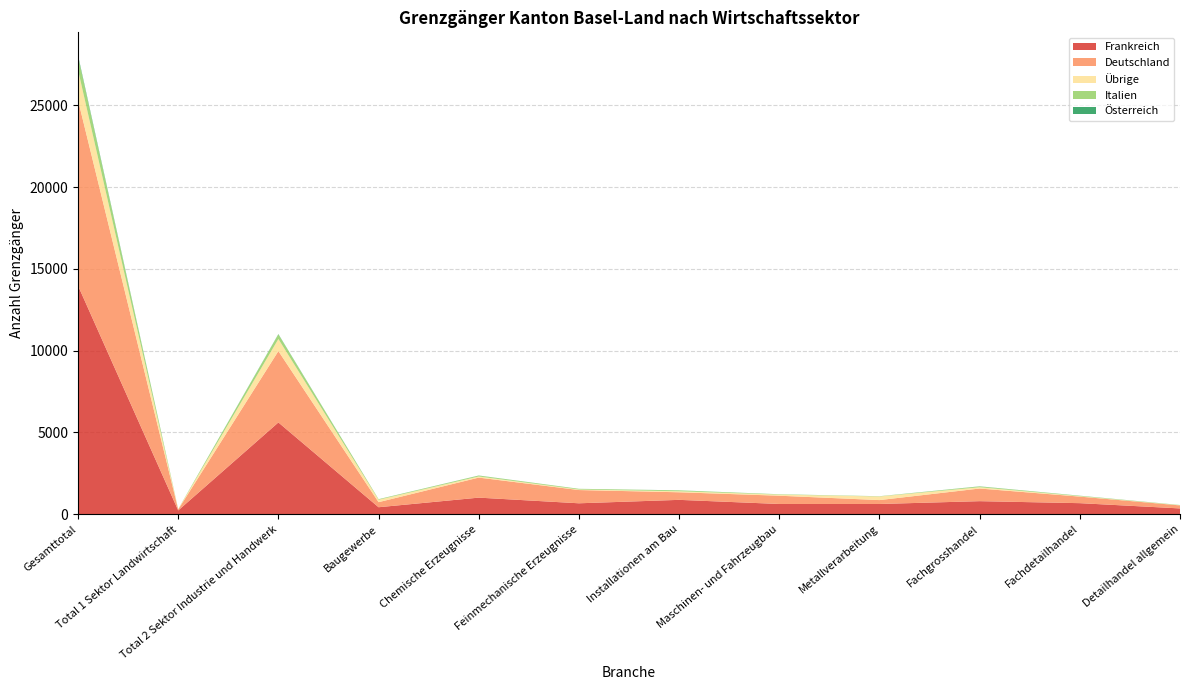

Reading left to right, list all the values displayed in this chart.

Frankreich: Gesamttotal=13977	Total 1 Sektor Landwirtschaft=235	Total 2 Sektor Industrie und Handwerk=5615	Baugewerbe=430	Chemische Erzeugnisse=1017	Feinmechanische Erzeugnisse=671	Installationen am Bau=881	Maschinen- und Fahrzeugbau=629	Metallverarbeitung=628	Fachgrosshandel=801	Fachdetailhandel=679	Detailhandel allgemein=357
Deutschland: Gesamttotal=11352	Total 1 Sektor Landwirtschaft=61	Total 2 Sektor Industrie und Handwerk=4363	Baugewerbe=310	Chemische Erzeugnisse=1225	Feinmechanische Erzeugnisse=810	Installationen am Bau=464	Maschinen- und Fahrzeugbau=505	Metallverarbeitung=239	Fachgrosshandel=773	Fachdetailhandel=401	Detailhandel allgemein=184
Übrige: Gesamttotal=1840	Total 1 Sektor Landwirtschaft=17	Total 2 Sektor Industrie und Handwerk=741	Baugewerbe=148	Chemische Erzeugnisse=70	Feinmechanische Erzeugnisse=33	Installationen am Bau=62	Maschinen- und Fahrzeugbau=66	Metallverarbeitung=221	Fachgrosshandel=80	Fachdetailhandel=25	Detailhandel allgemein=10
Italien: Gesamttotal=815	Total 1 Sektor Landwirtschaft=6	Total 2 Sektor Industrie und Handwerk=279	Baugewerbe=33	Chemische Erzeugnisse=52	Feinmechanische Erzeugnisse=42	Installationen am Bau=52	Maschinen- und Fahrzeugbau=23	Metallverarbeitung=15	Fachgrosshandel=47	Fachdetailhandel=26	Detailhandel allgemein=15
Österreich: Gesamttotal=82	Total 1 Sektor Landwirtschaft=0	Total 2 Sektor Industrie und Handwerk=20	Baugewerbe=2	Chemische Erzeugnisse=6	Feinmechanische Erzeugnisse=1	Installationen am Bau=5	Maschinen- und Fahrzeugbau=1	Metallverarbeitung=1	Fachgrosshandel=7	Fachdetailhandel=4	Detailhandel allgemein=1
Gesamt: Gesamttotal=28066	Total 1 Sektor Landwirtschaft=319	Total 2 Sektor Industrie und Handwerk=11018	Baugewerbe=923	Chemische Erzeugnisse=2370	Feinmechanische Erzeugnisse=1557	Installationen am Bau=1464	Maschinen- und Fahrzeugbau=1224	Metallverarbeitung=1104	Fachgrosshandel=1708	Fachdetailhandel=1135	Detailhandel allgemein=567